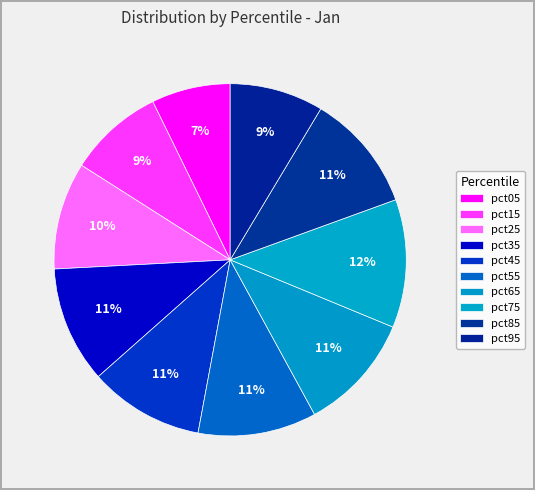

Count the number of slices in the pie.

10